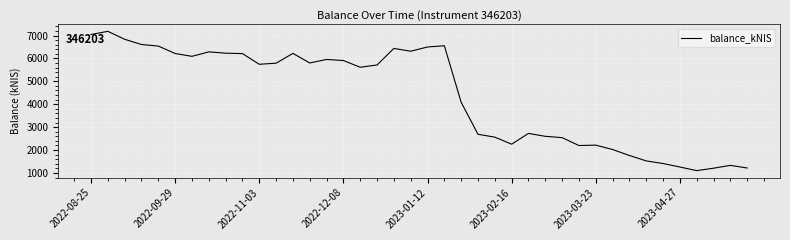

What is the difference between the maximum and minimum values?

6081.4